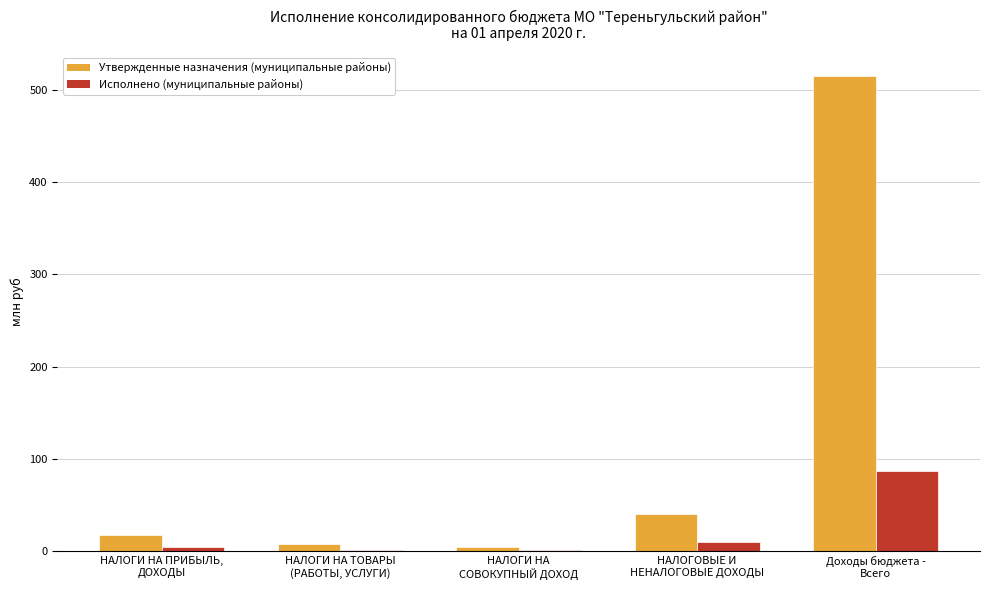

What is the maximum value for Исполнено (муниципальные районы)?

87.2